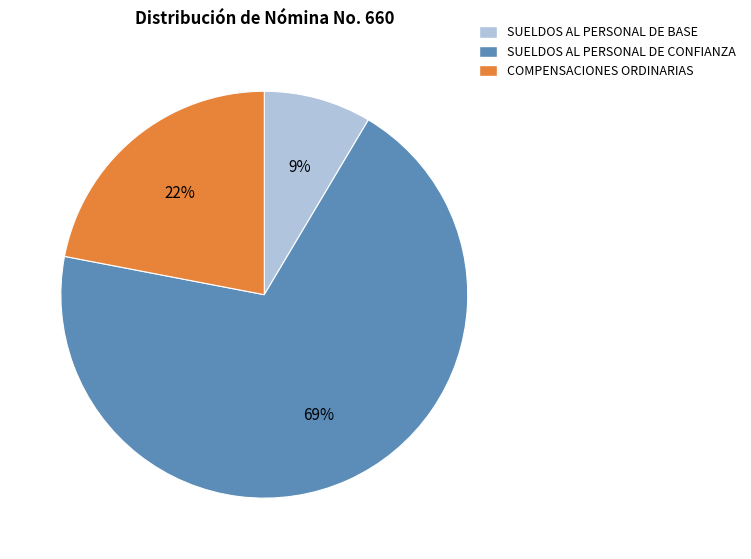

Does any single category account for the majority?

Yes